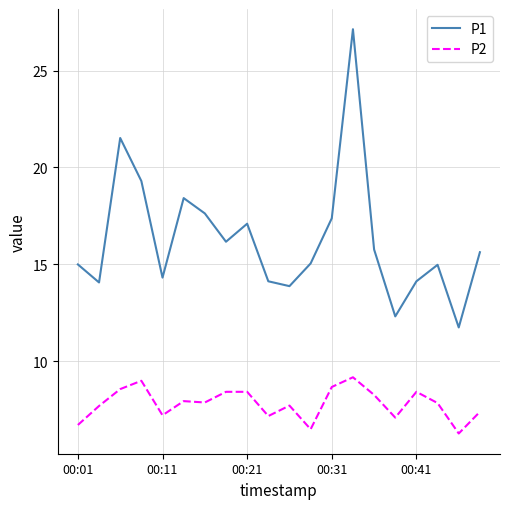

Is this an area chart (filled region under the line)?

No